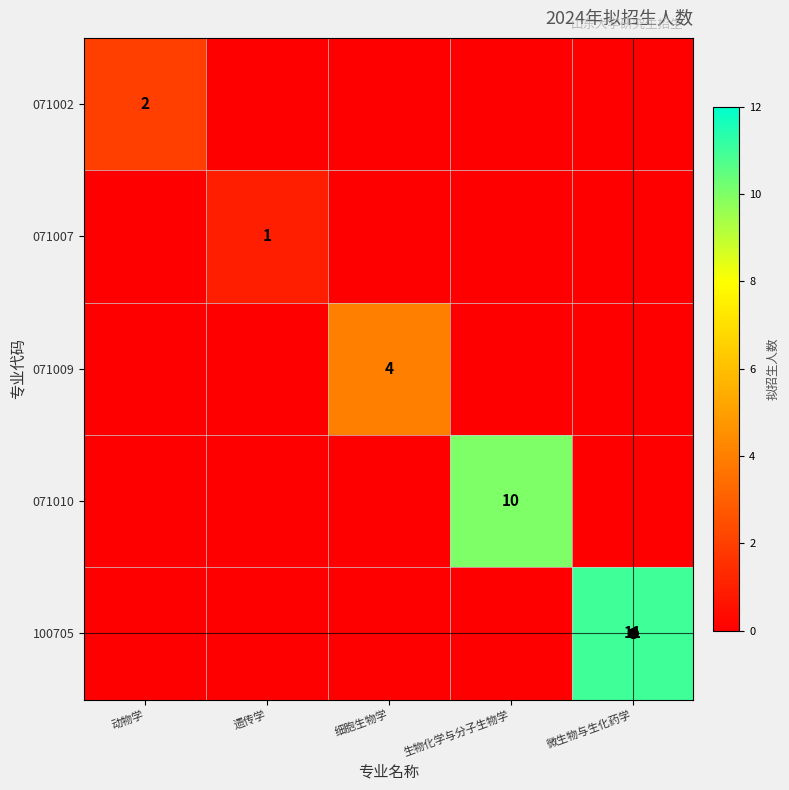

The 071010 series shows 10 at 生物化学与分子生物学. True or false?

True